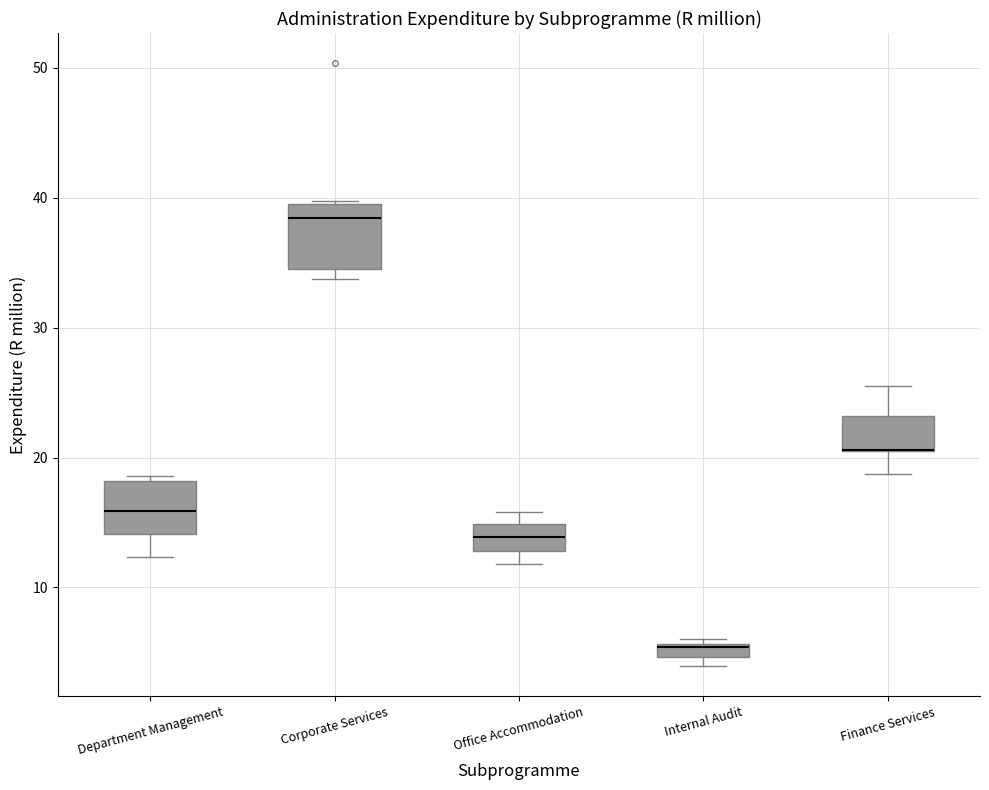

Where is the lower edge of the box for Office Accommodation on the y-axis? The values are not printed on the chart, so give them approximately, as read against the axis.

13